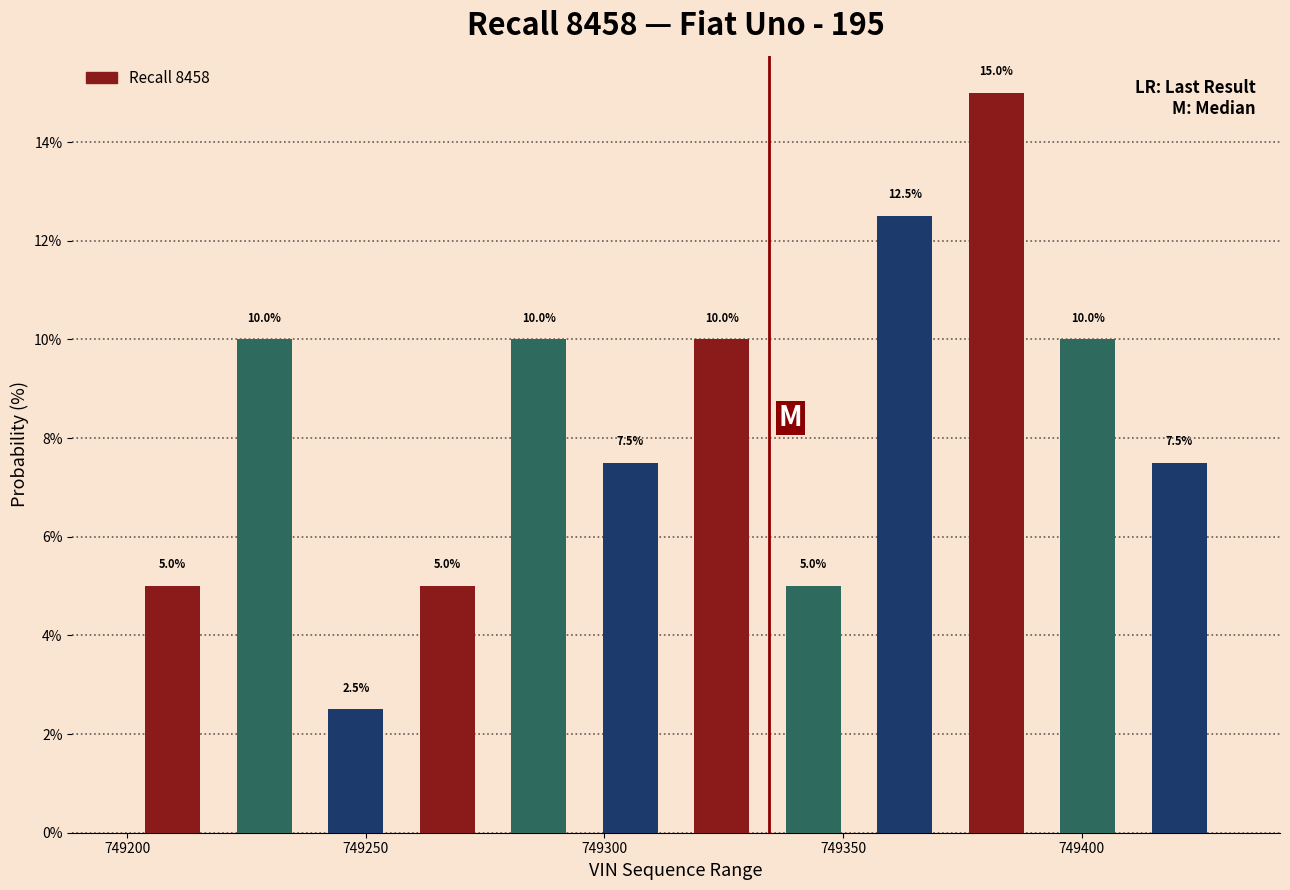

Read against the x-axis, roughly where is the centre of the tallest bar?

749380